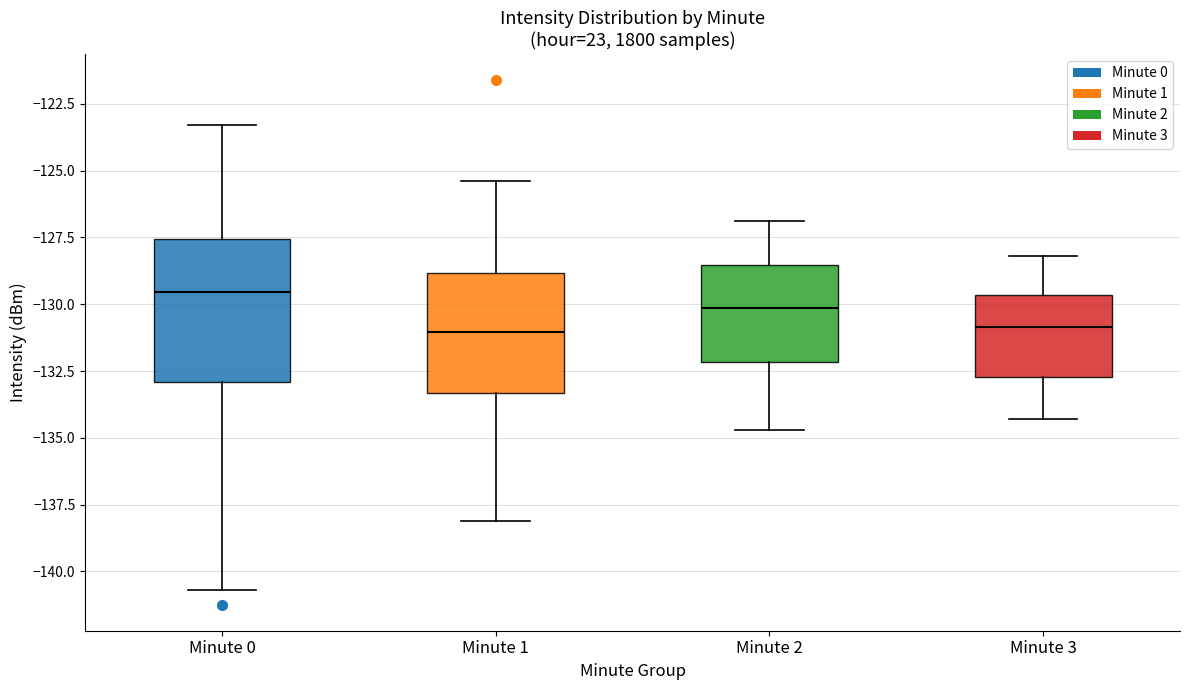

Comparing the boxes themselves (not the whiskers), which one is the tallest?

Minute 0